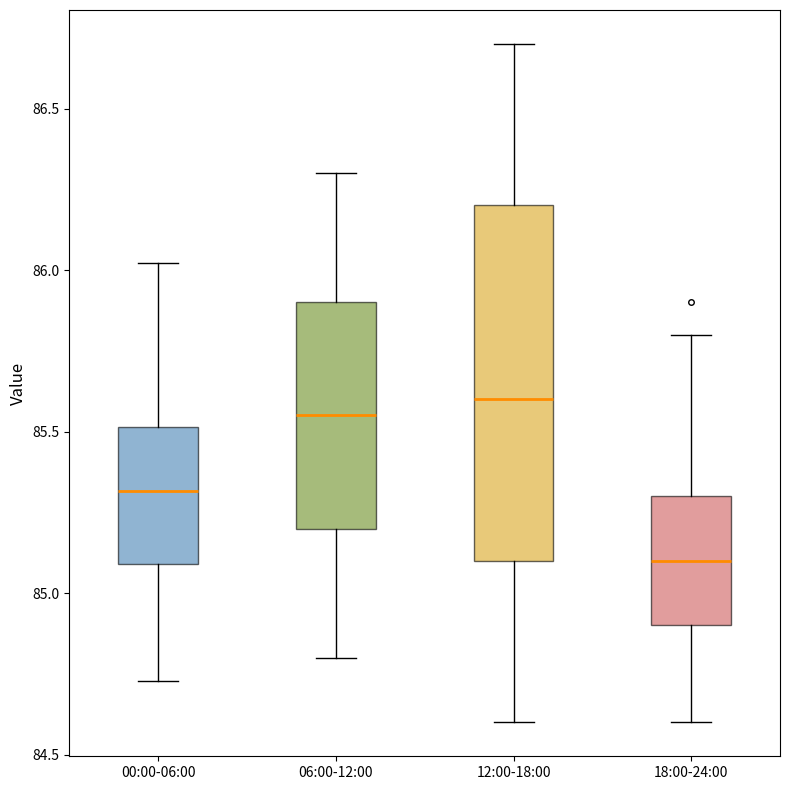

Which box is the tallest, from its lower edge to its upper edge?

12:00-18:00